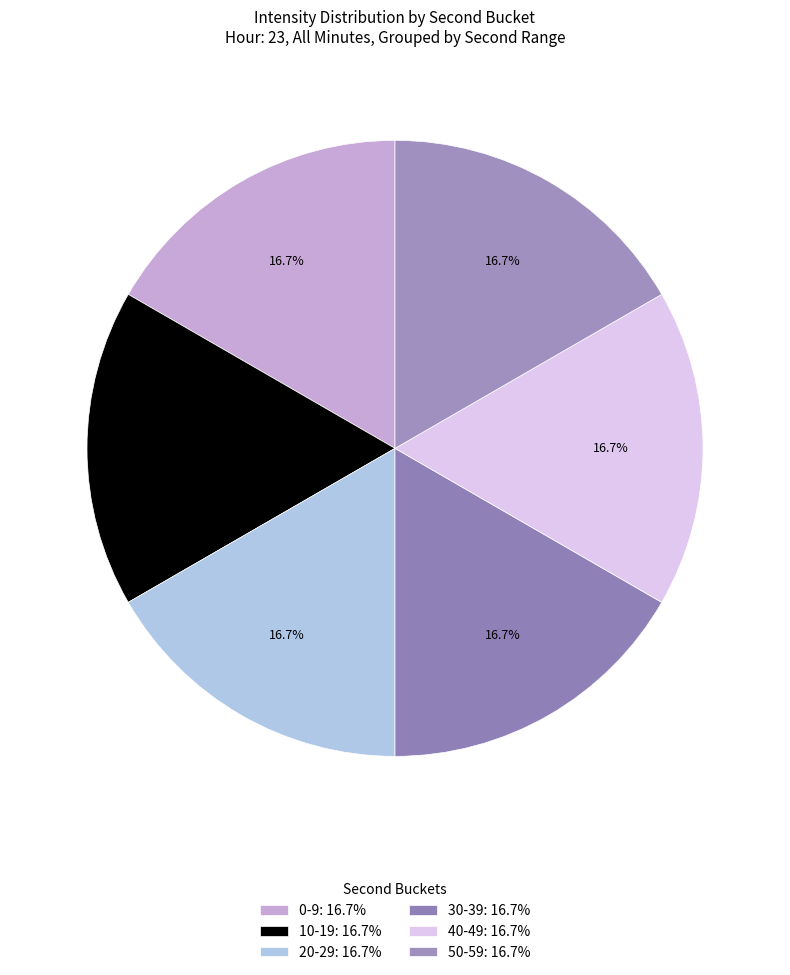

How many slices are in this pie chart?

6